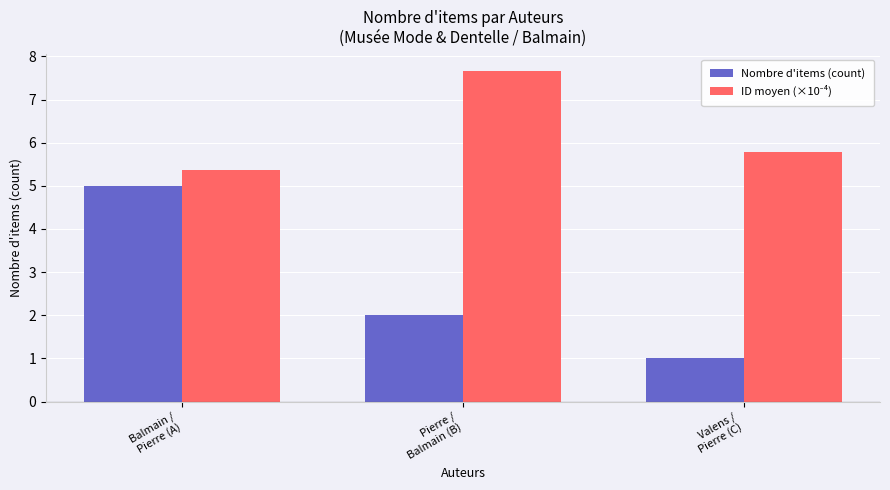

What is the maximum value shown in the chart?

7.7